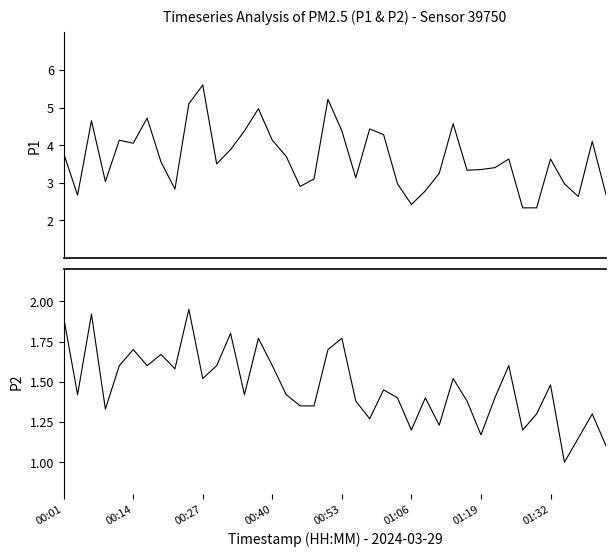

Is the value of P2 at 39 greater than the value of P1 at 01:19?

No